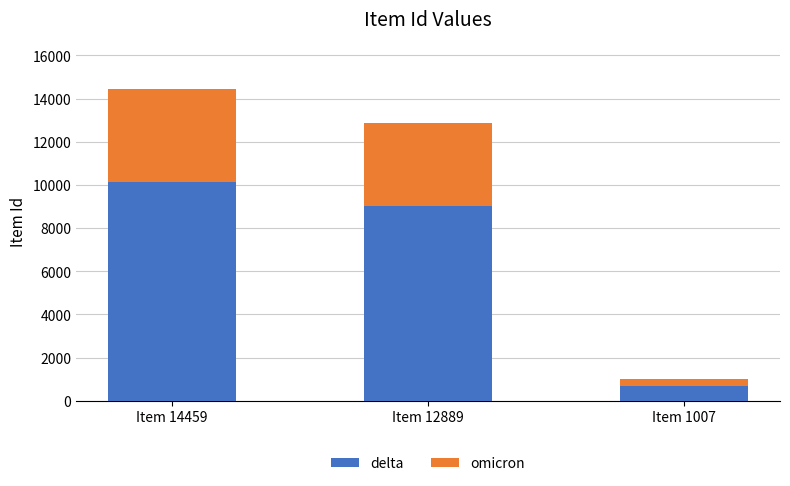

Which category has the lowest value in the delta series?

Item 1007